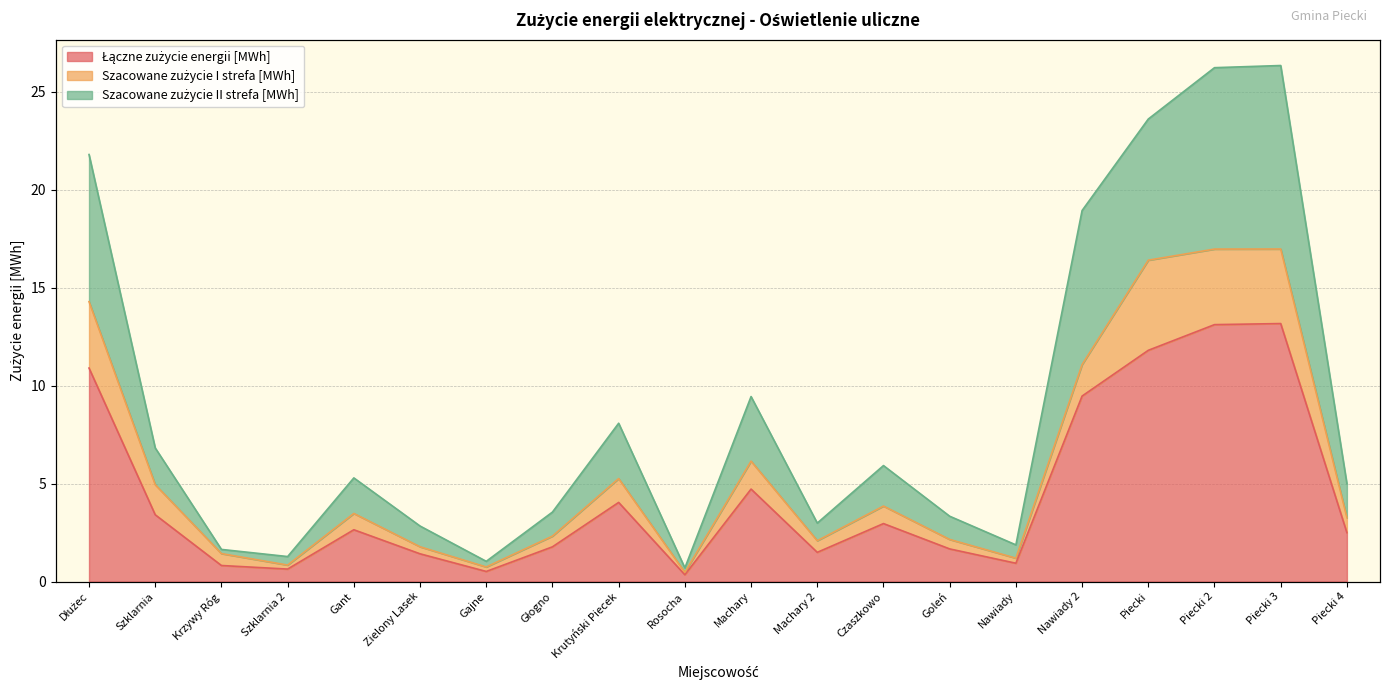

Is the value of Łączne zużycie energii [MWh] at Gajne greater than the value of Szacowane zużycie II strefa [MWh] at Piecki?

No